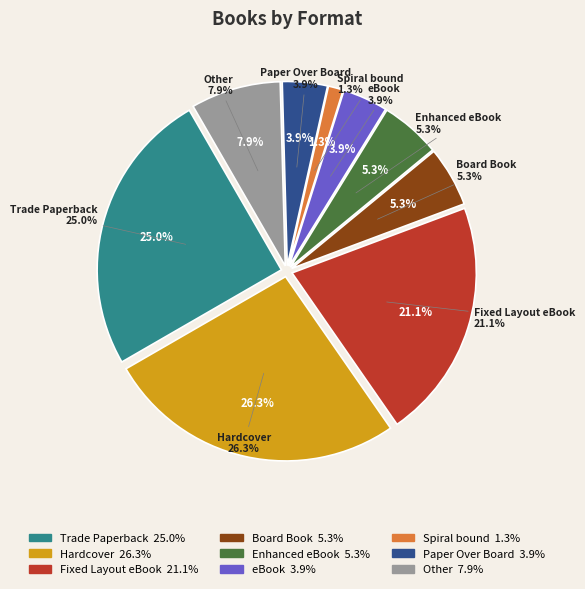

Does eBook account for over 50% of the chart?

No